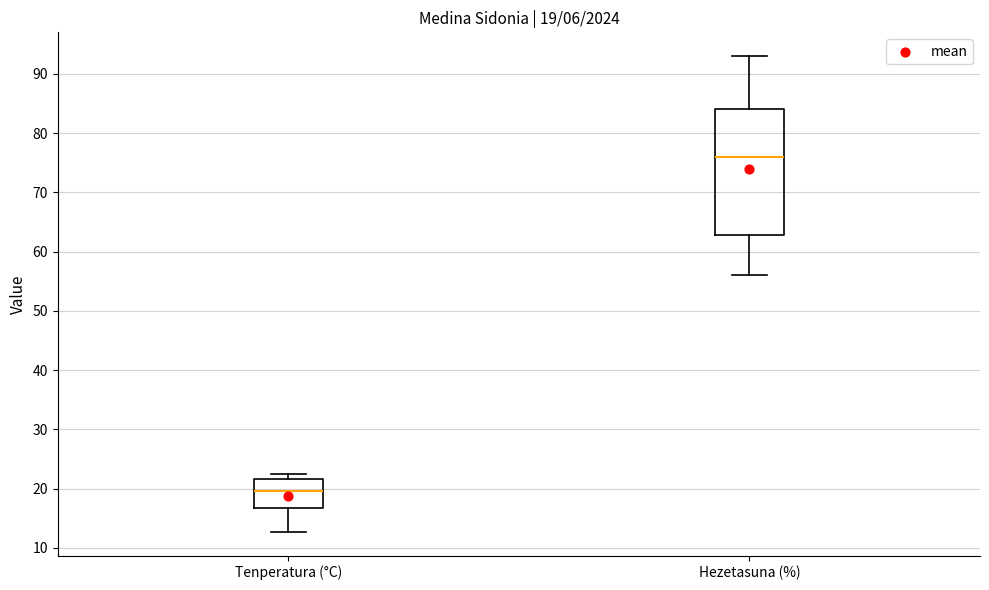

Which box is the tallest, from its lower edge to its upper edge?

Hezetasuna (%)